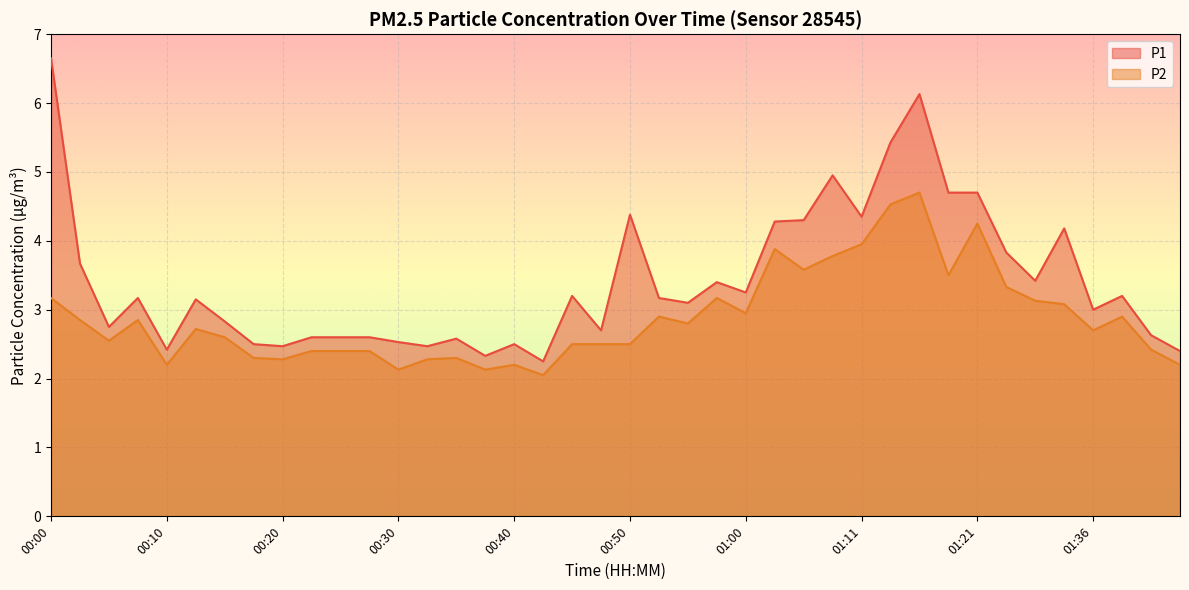

What is the sum of all P2 values?

115.1